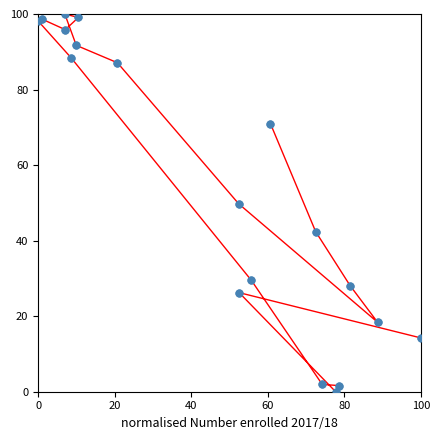

What is the maximum value shown in the chart?

100.0